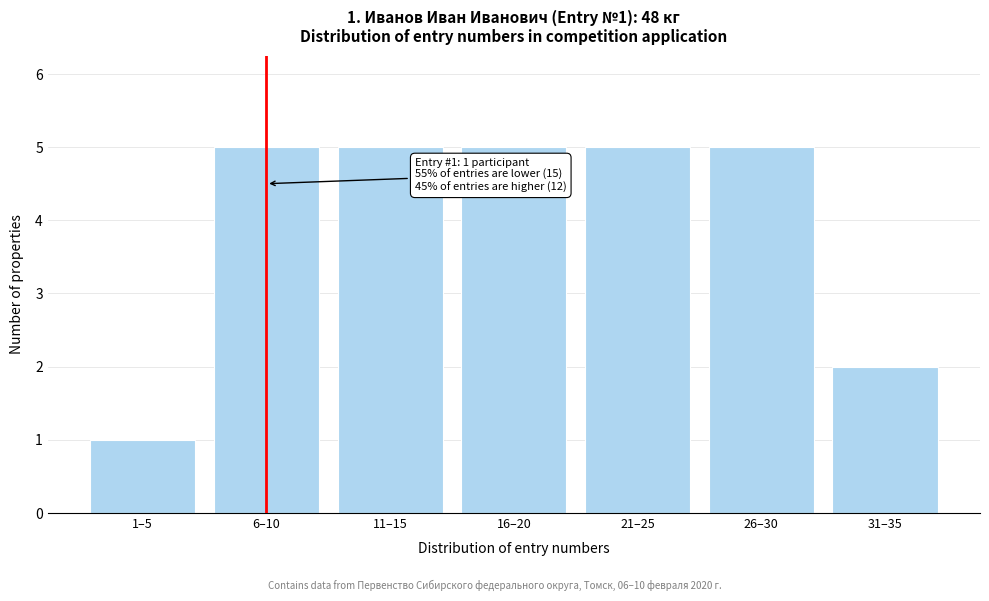

Reading left to right, list all the values displayed in this chart.

1	5	5	5	5	5	2